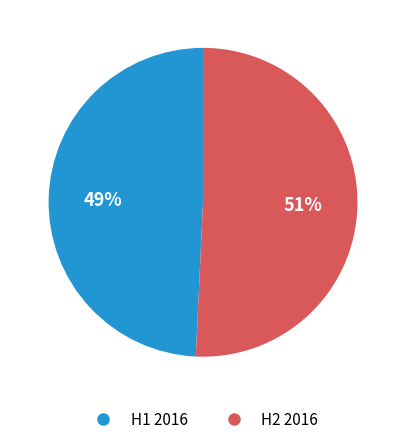

Count the number of slices in the pie.

2